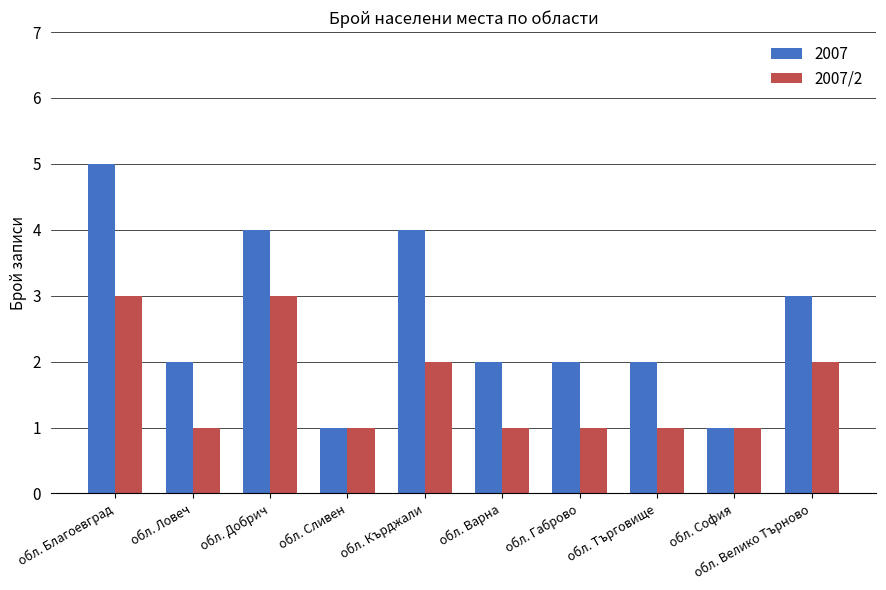

Is the value of 2007 at обл. Варна greater than the value of 2007/2 at обл. Благоевград?

No